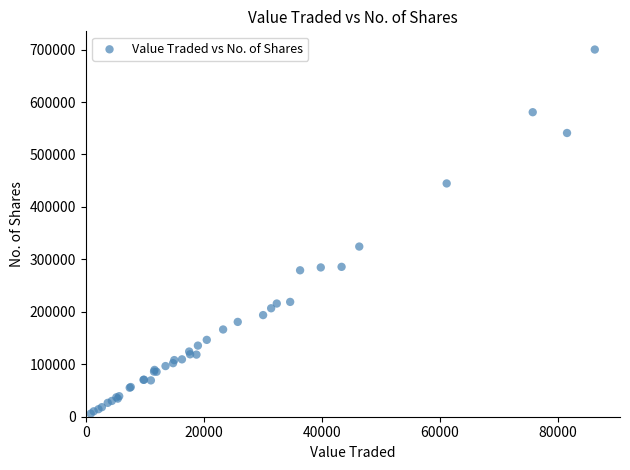

What Y value in the scatter plot is closest to 352979?

324426